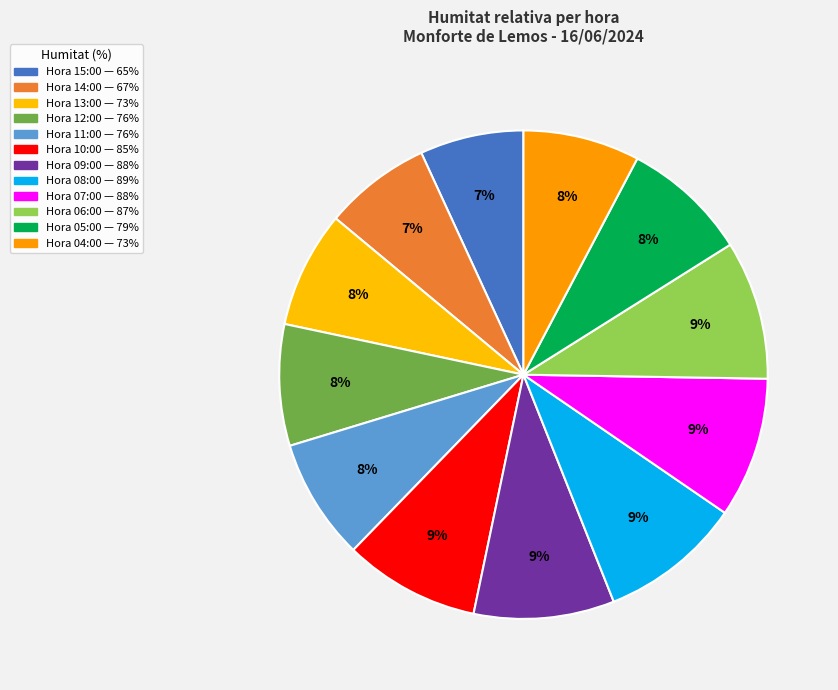

How many slices are in this pie chart?

12